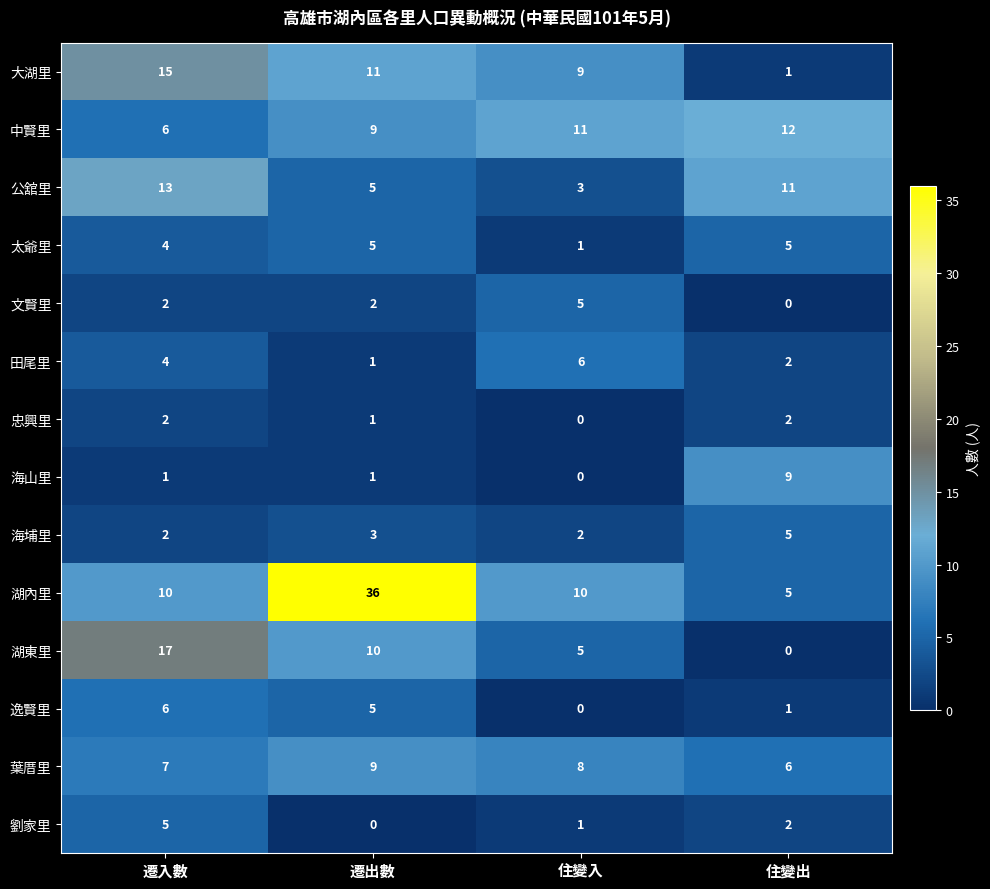

At which label does 湖內里 reach its minimum?

住變出